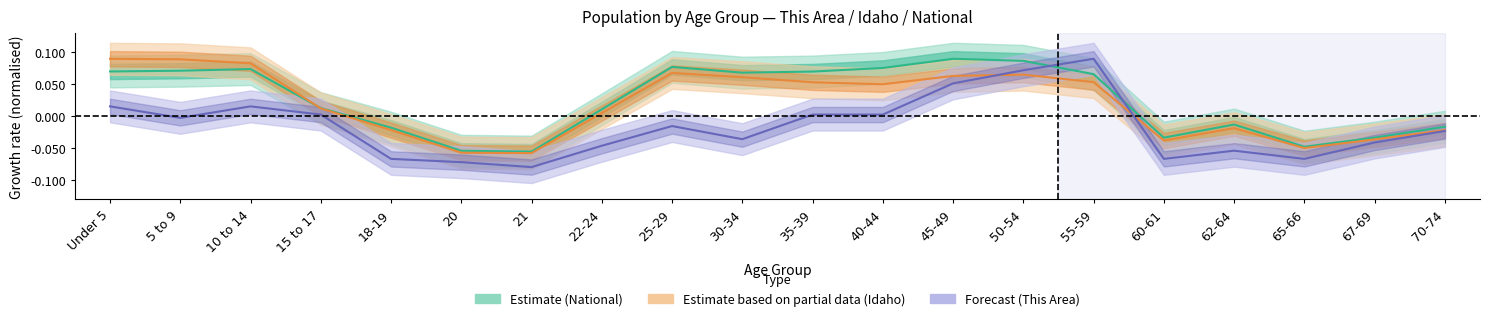

At which category does the chart reach its peak across all series?

55-59